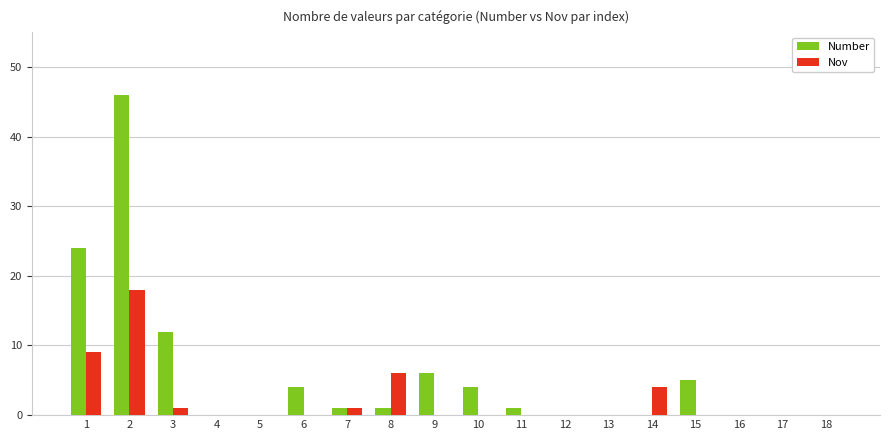

Which series has the largest total across all categories?

Number